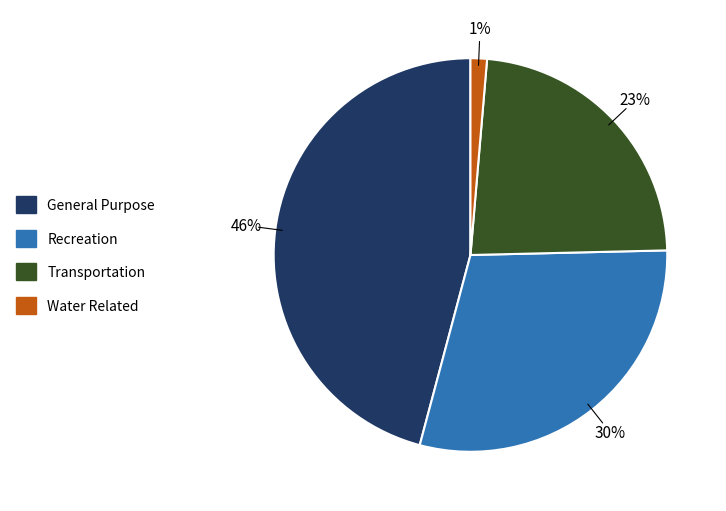

How many segments does this pie chart have?

4